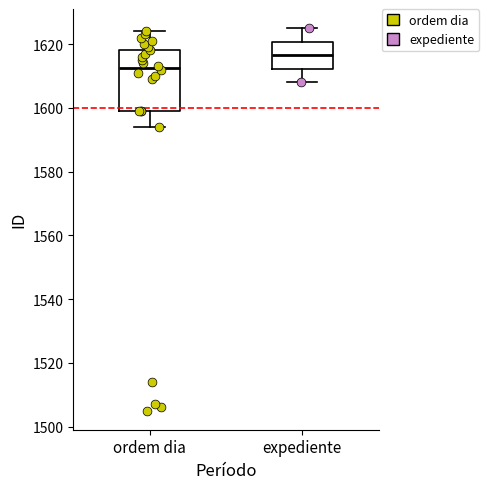

Where is the lower edge of the box for expediente on the y-axis? The values are not printed on the chart, so give them approximately, as read against the axis.

1612